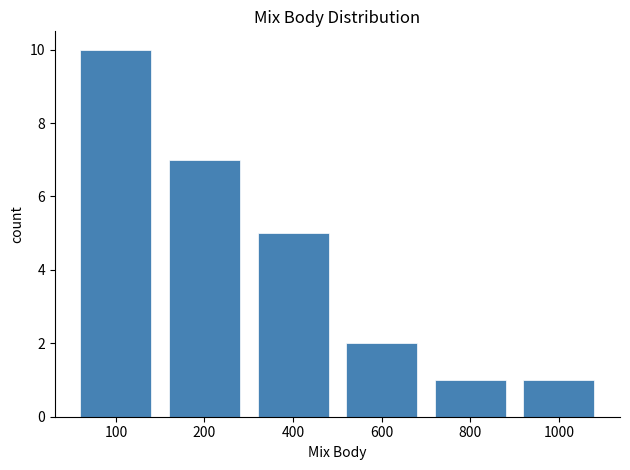

Reading right to left, transcribe all the data shown in this chart.

1000=1	800=1	600=2	400=5	200=7	100=10